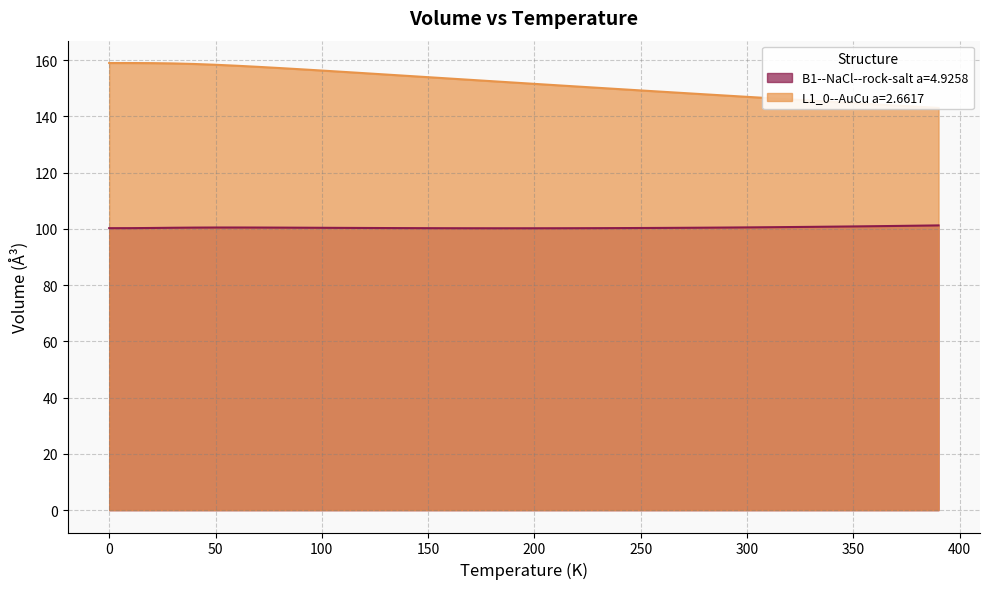

What is the minimum value shown in the chart?

100.2